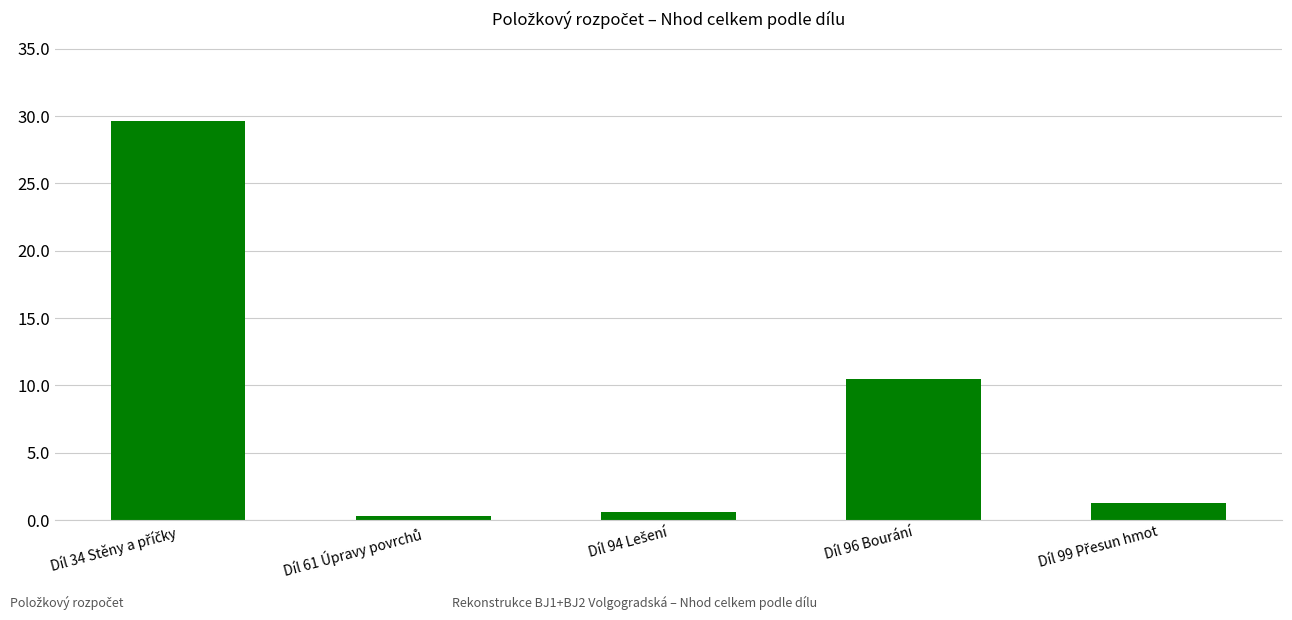

What is the minimum value shown in the chart?

0.3